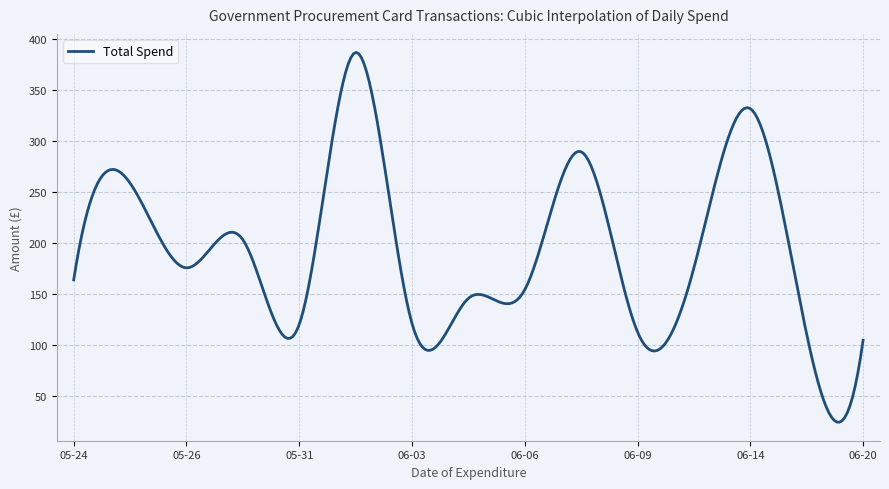

How many series are shown in this chart?

1